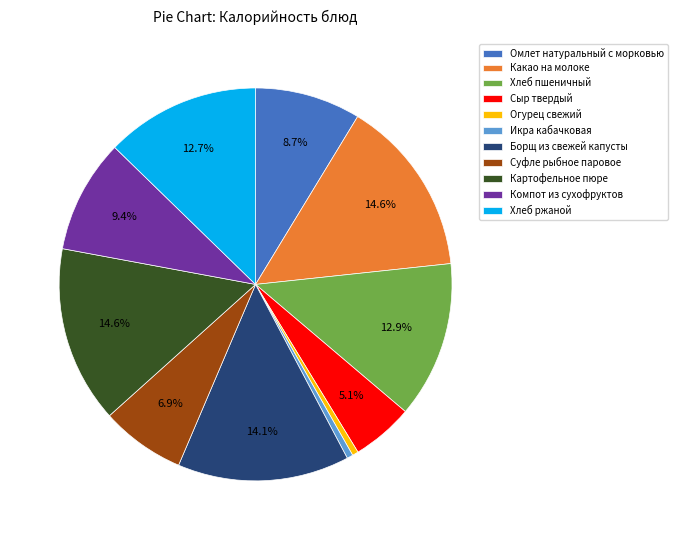

True or false: Борщ из свежей капусты accounts for 24% of the total.

False